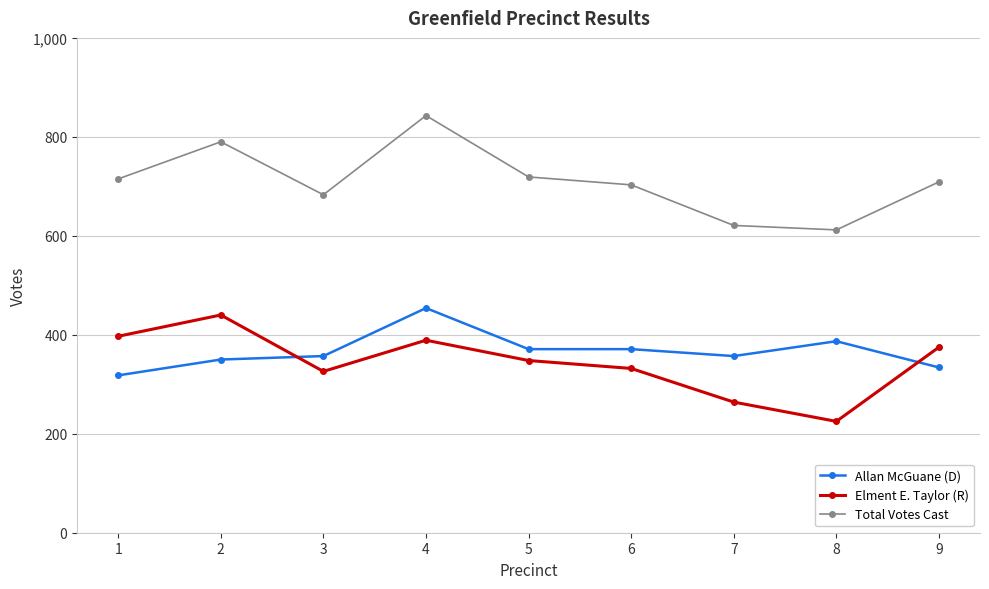

True or false: Total Votes Cast and Allan McGuane (D) cross at least once.

False